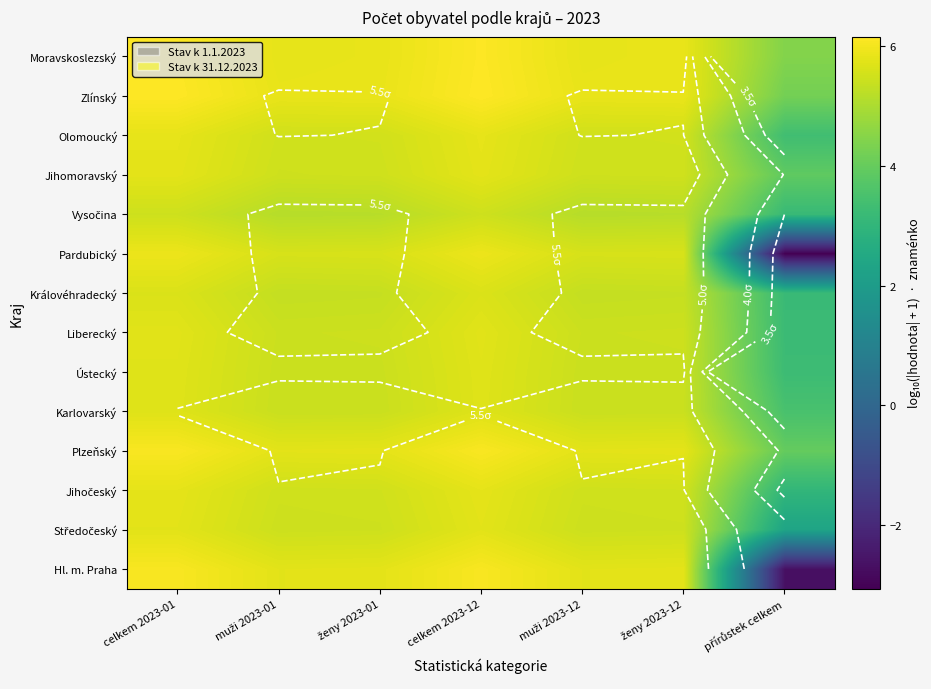

Is it true that Vysočina equals 2.4 at ženy 2023-12?

False